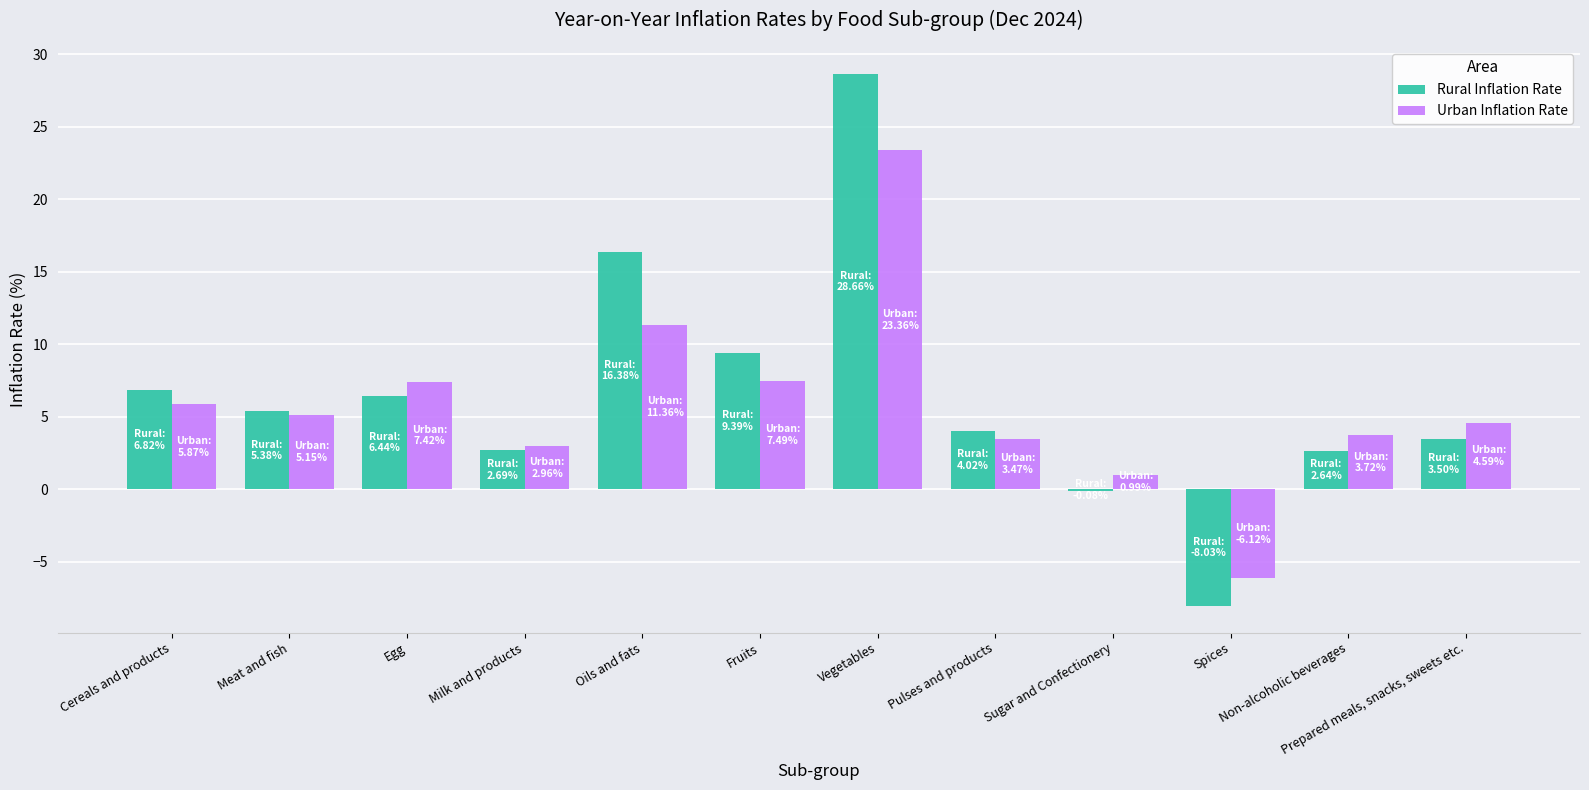

Is the value of Urban Inflation Rate at Milk and products greater than the value of Rural Inflation Rate at Egg?

No